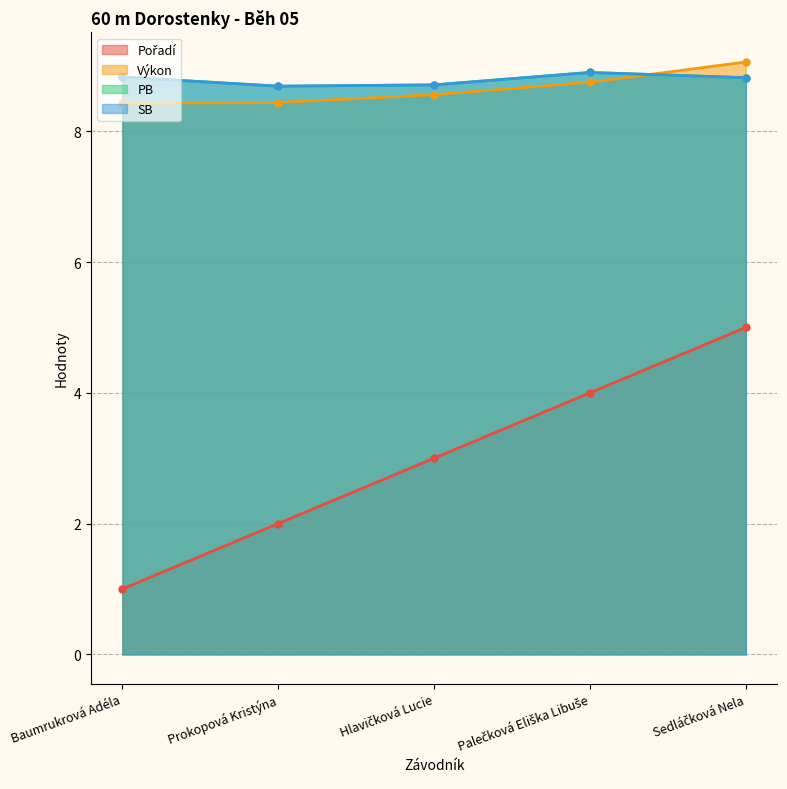

Which series has the largest total across all categories?

PB